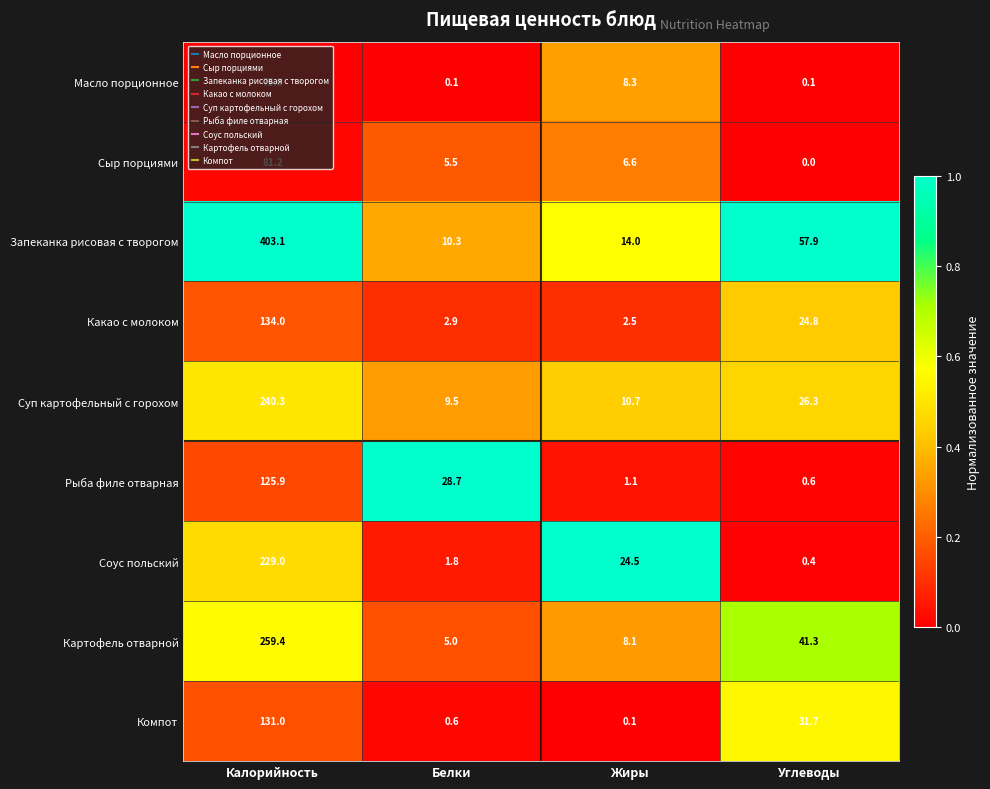

Count the number of categories in the chart.

4